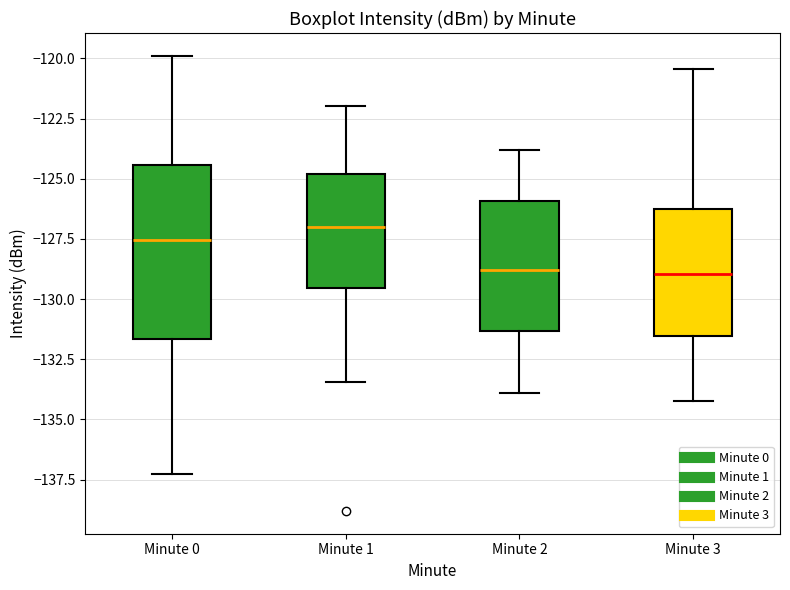

Reading left to right, transcribe this box plot: for each box, give where its median line is, the range the box spans, and where its two whiskers end, as read against the y-axis. The values are not printed on the chart, so give them approximately, as read against the axis.

Minute 0: median -127.5, box -131.5 to -124.5, whiskers -137.5 to -120.0
Minute 1: median -127.0, box -129.5 to -125.0, whiskers -133.5 to -122.0
Minute 2: median -129.0, box -131.5 to -126.0, whiskers -134.0 to -124.0
Minute 3: median -129.0, box -131.5 to -126.5, whiskers -134.0 to -120.5